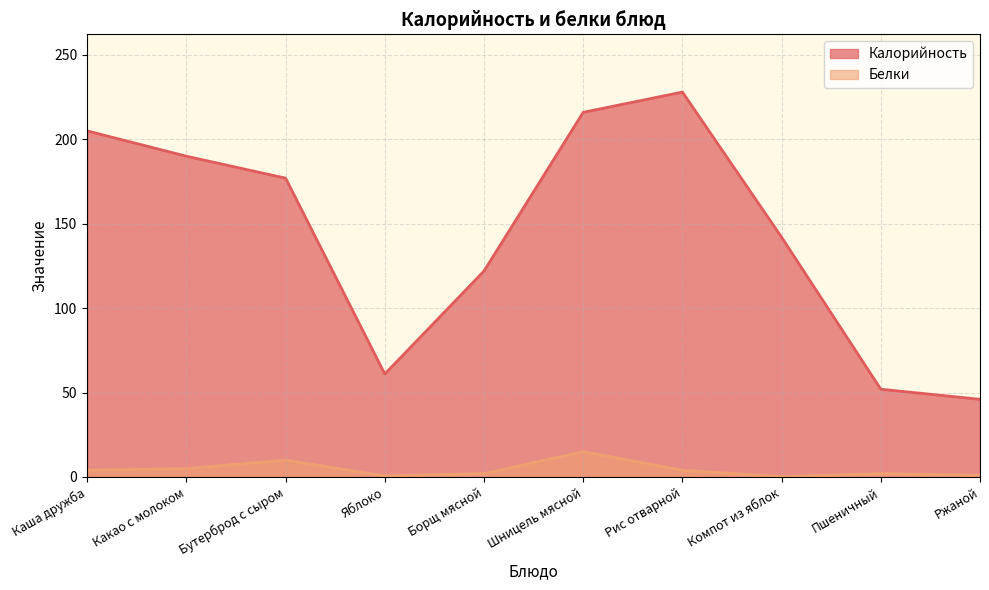

The Белки series shows 2.0 at Борщ мясной. True or false?

True